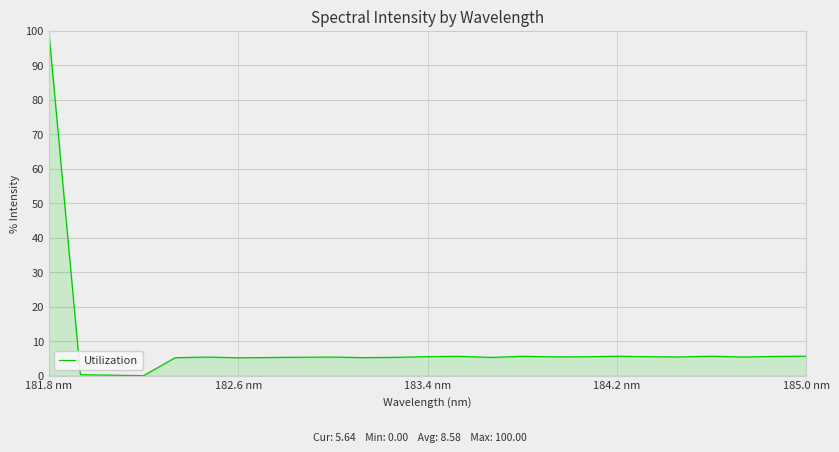

How many lines are shown in the chart?

1